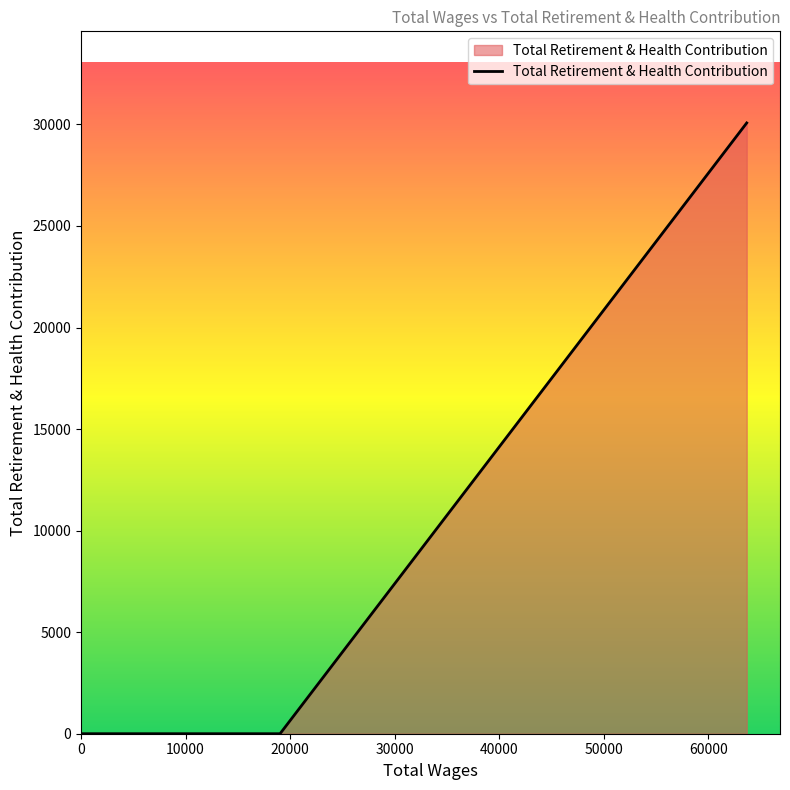

The value at 12690.0 is -16868. True or false?

False